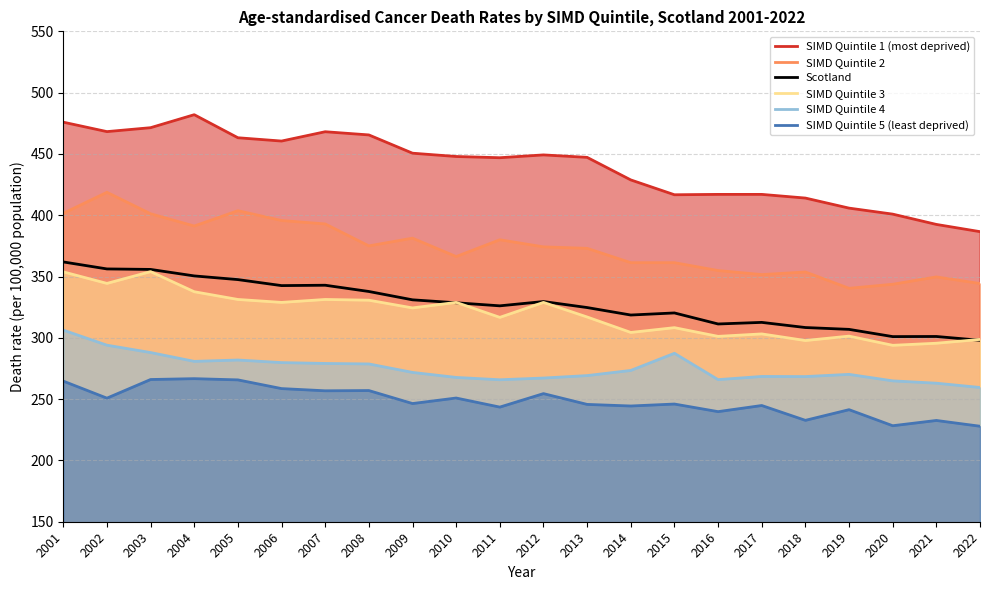

Which category has the highest value across all series?

2004